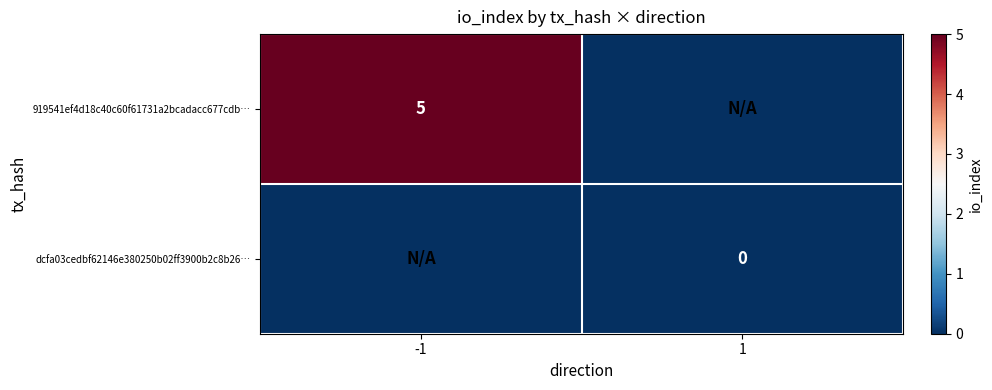

Is the value of dcfa03cedbf62146e380250b02ff3900b2c8b26… at 1 greater than the value of 919541ef4d18c40c60f61731a2bcadacc677cdb… at -1?

No